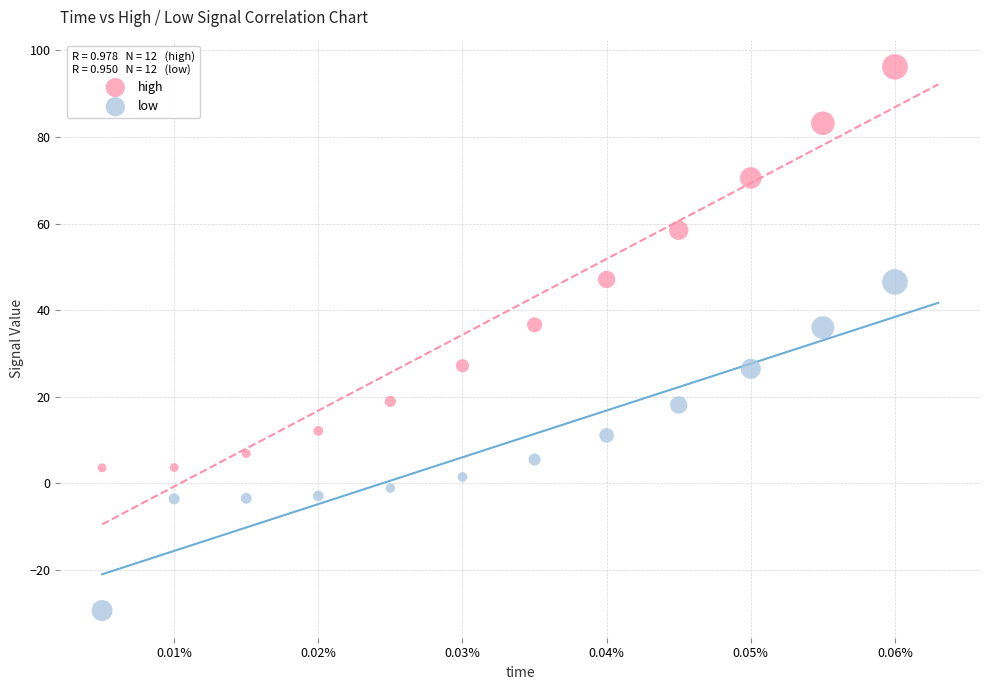

Which series contains the highest Y value?

high